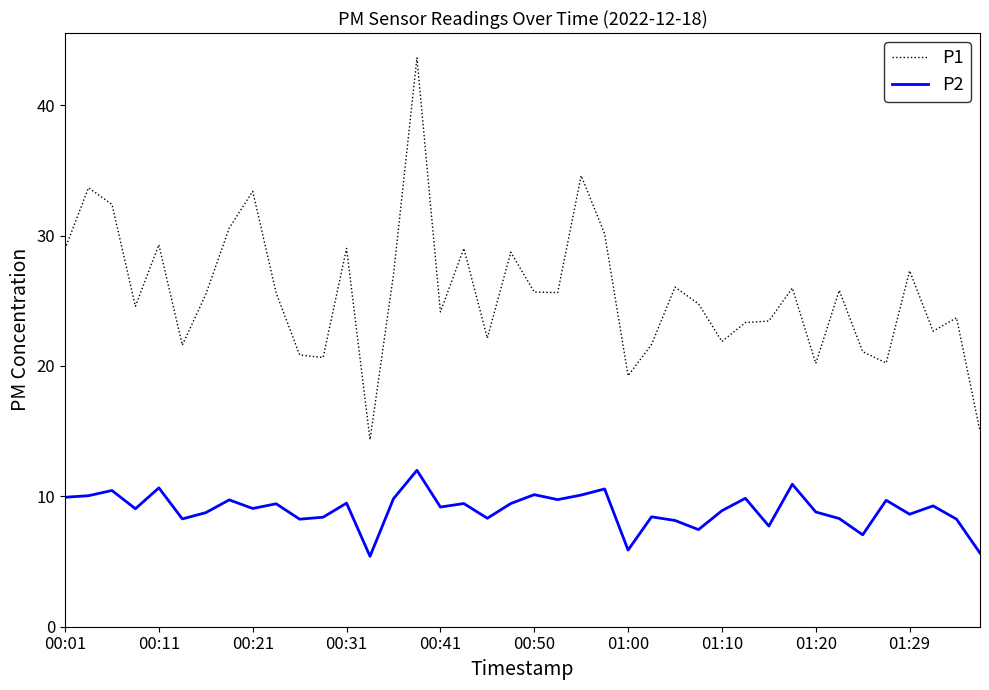

True or false: P2 and P1 intersect in this chart.

False